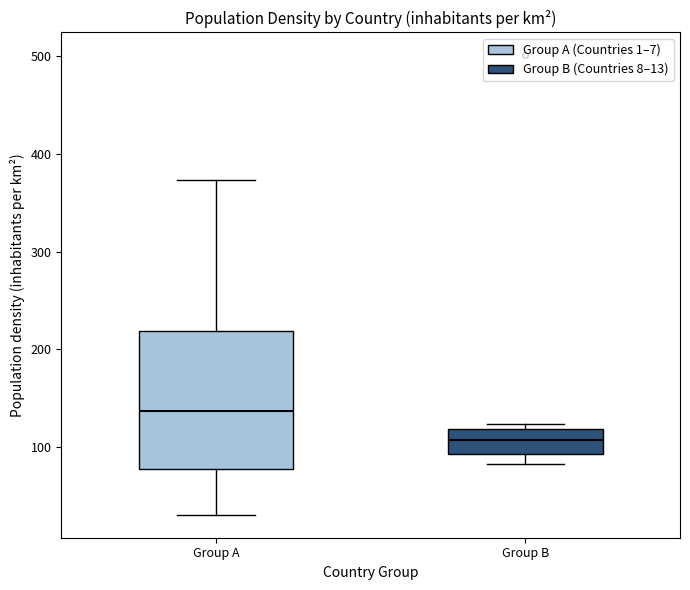

Where is the upper edge of the box for Group A on the y-axis? The values are not printed on the chart, so give them approximately, as read against the axis.

220